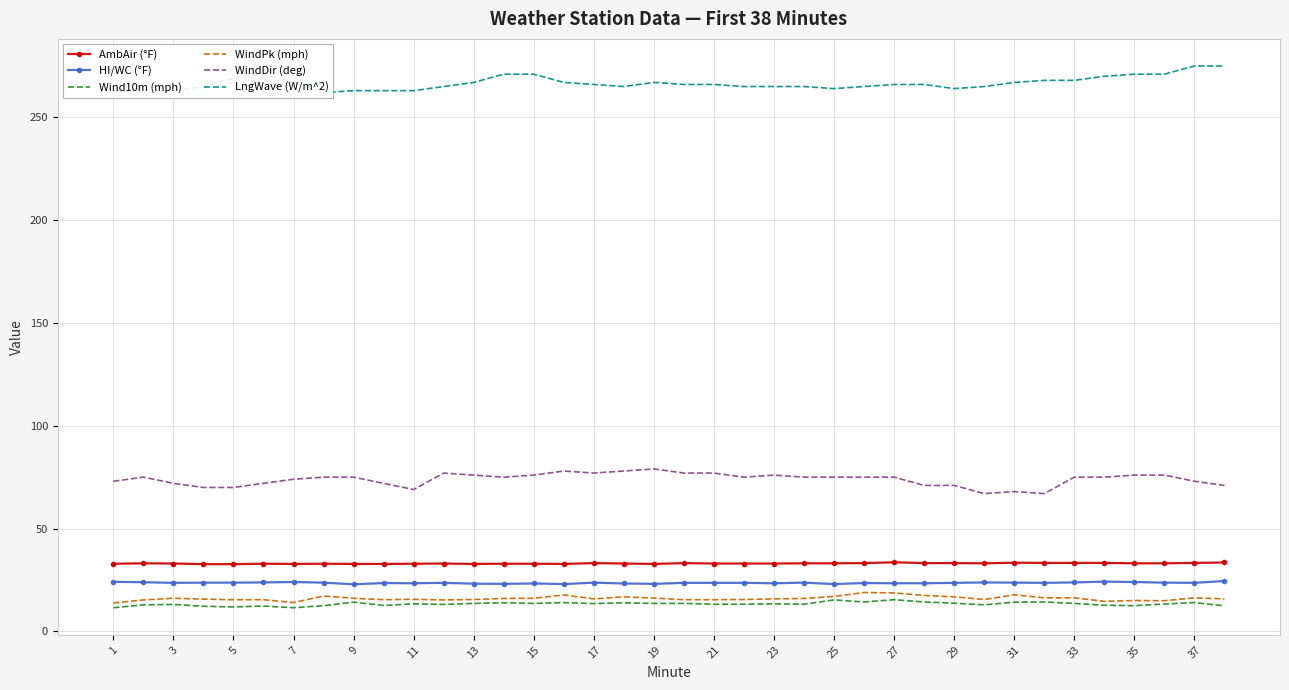

What is the value of the WindPk (mph) point at the 1st from the left?

13.8